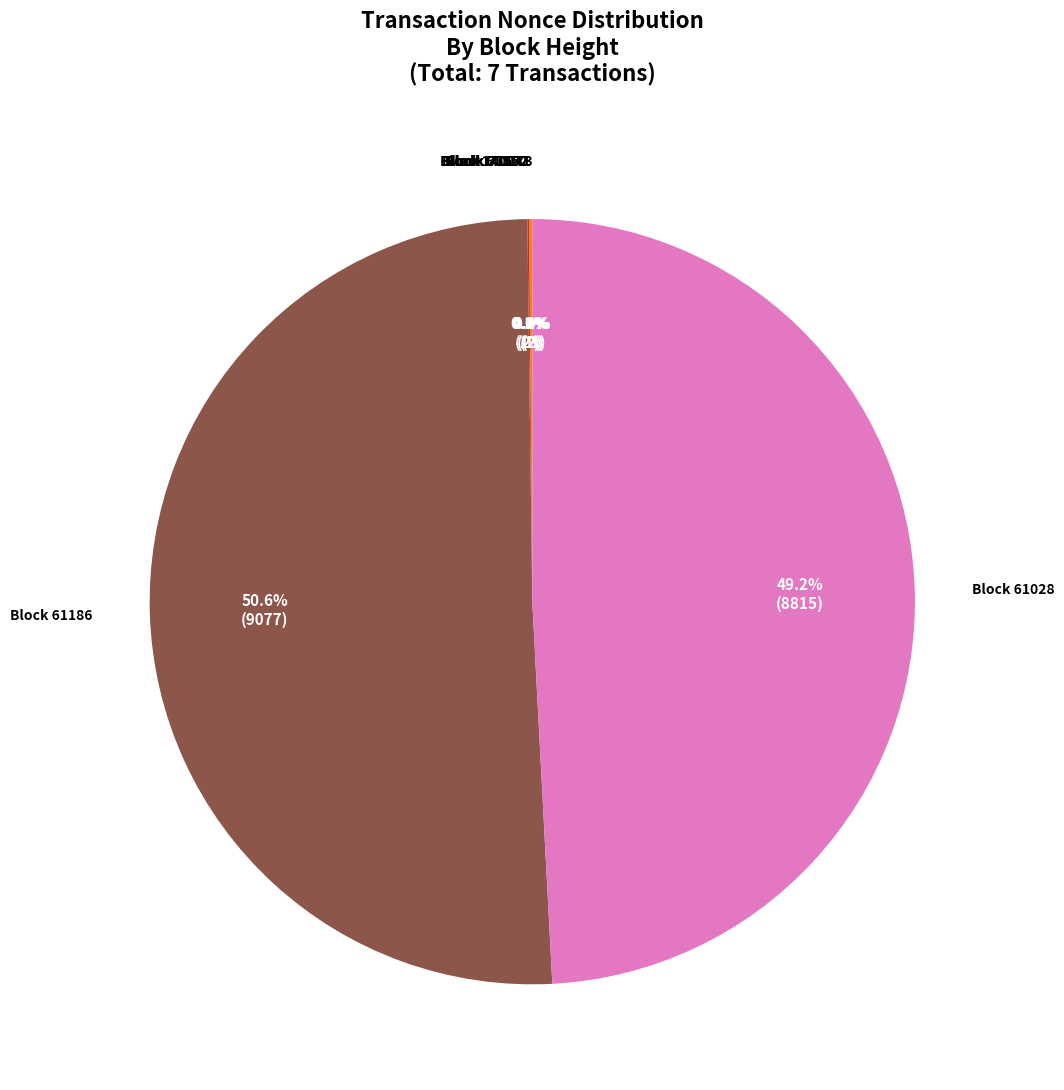

Which slice represents more than half of the pie?

Block 61186